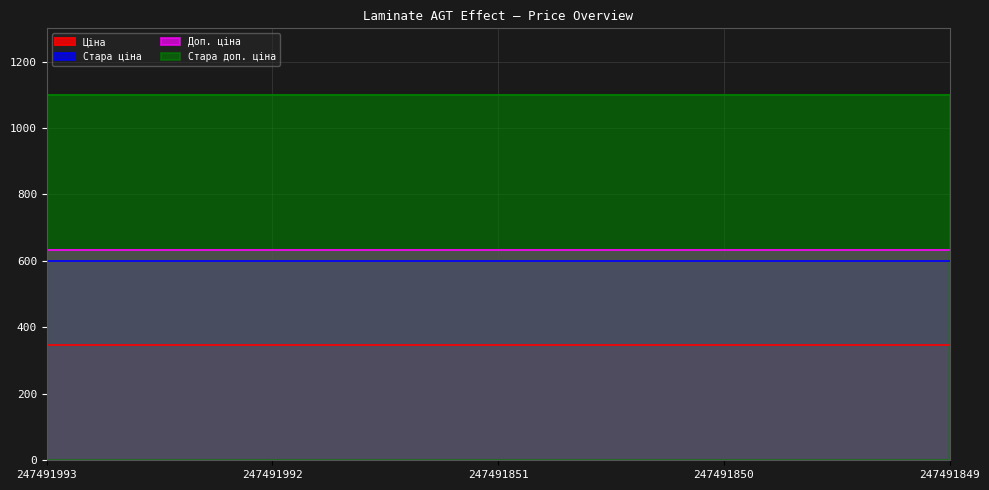

What is the maximum value shown in the chart?

1100.0